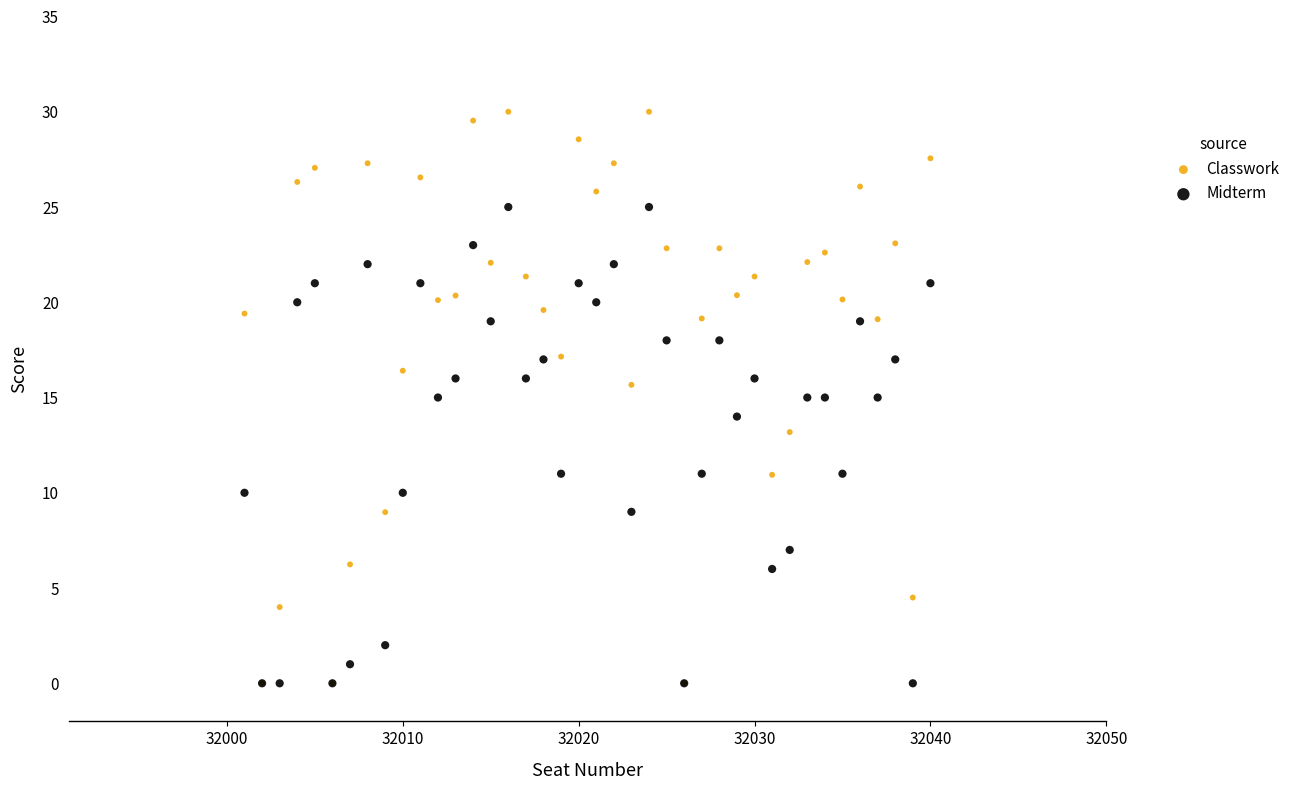

What are all the series names shown in the legend?

Classwork, Midterm